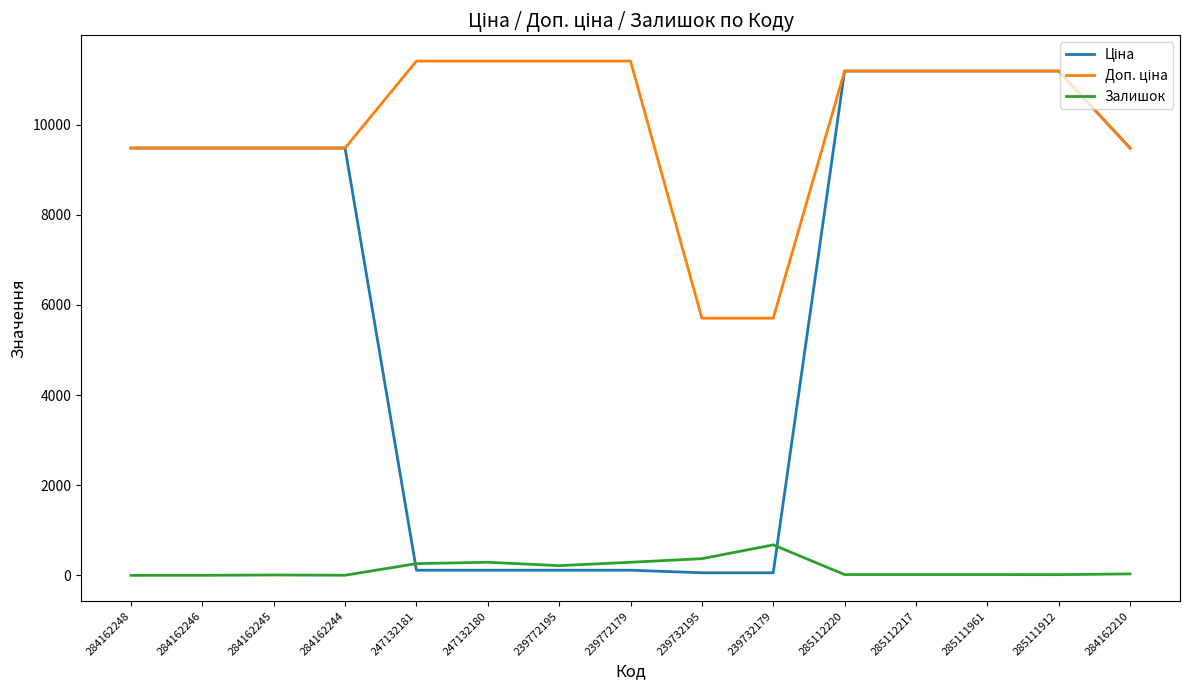

What is the average value of the Залишок series?

147.3